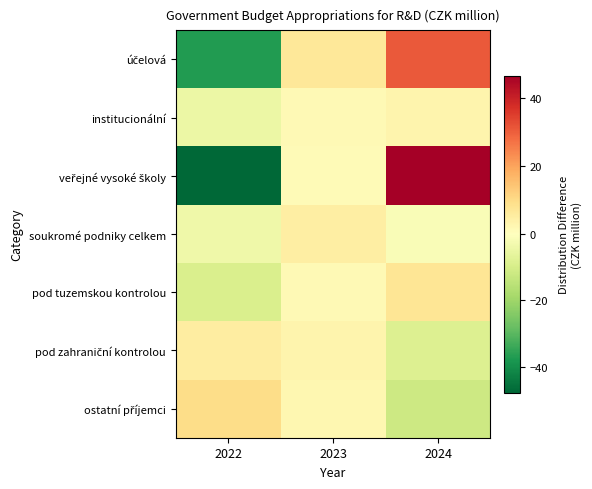

Which category has the lowest value across all series?

2022